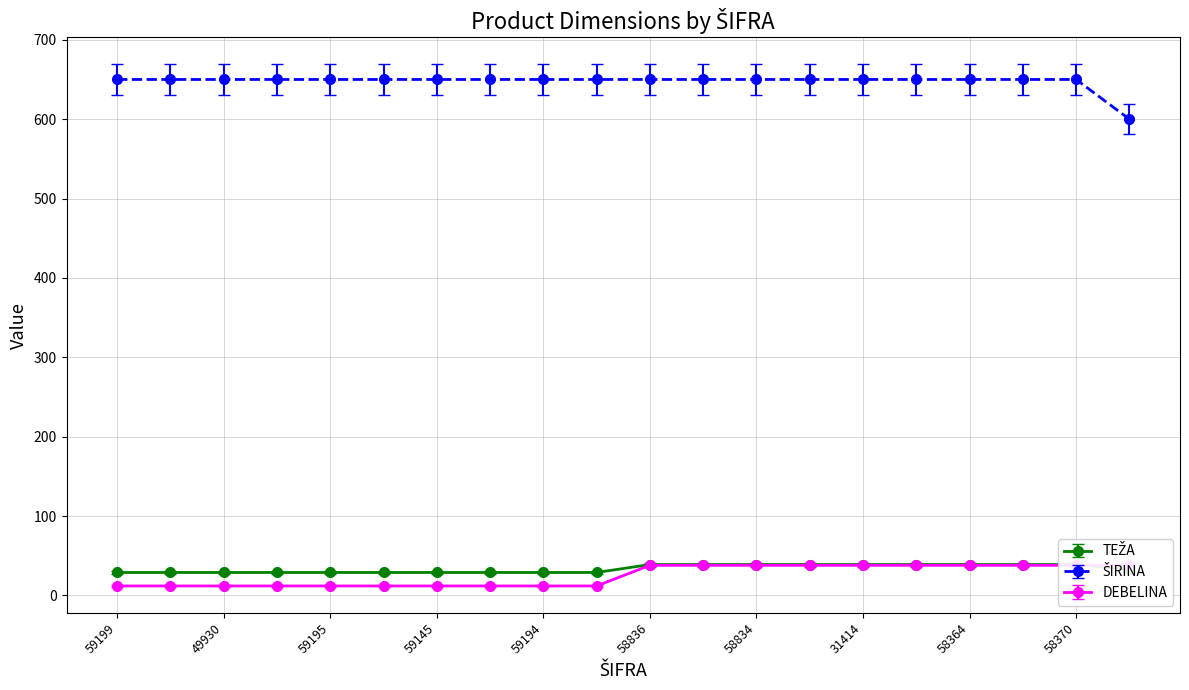

True or false: ŠIRINA and TEŽA cross at least once.

False